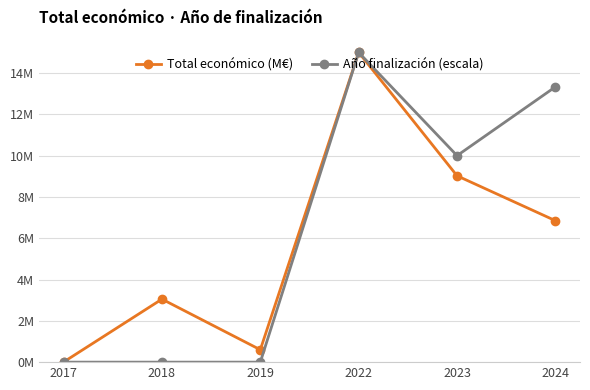

Which series has the widest spread of values?

Año finalización (escala)